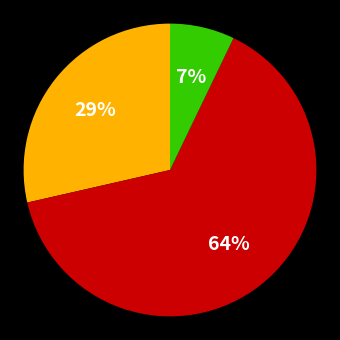

How many segments does this pie chart have?

3